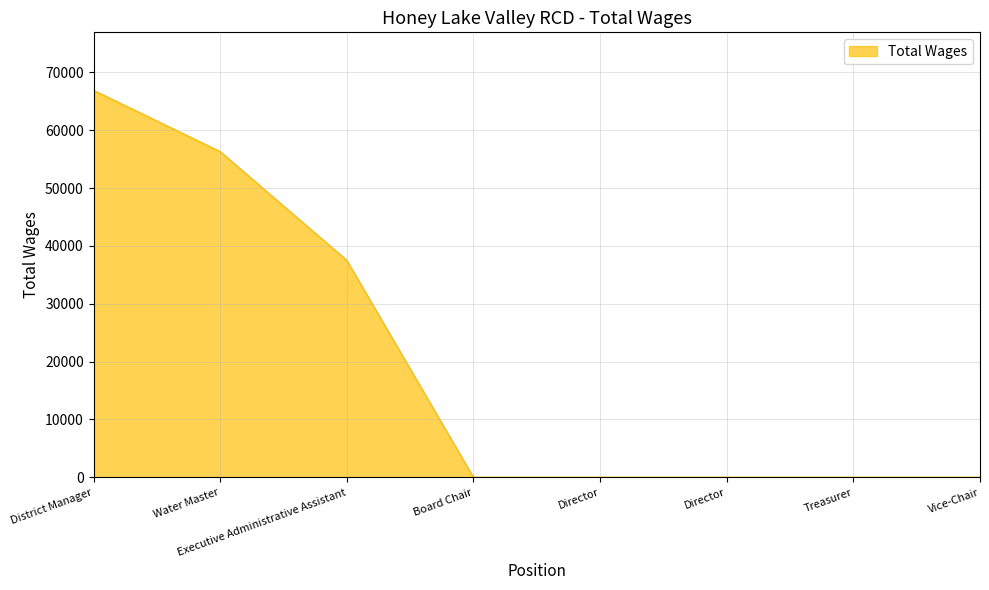

Reading right to left, what are all the values shown in this chart?

Vice-Chair=0	Treasurer=0	Director=0	Director=0	Board Chair=0	Executive Administrative Assistant=37500	Water Master=56300	District Manager=66880